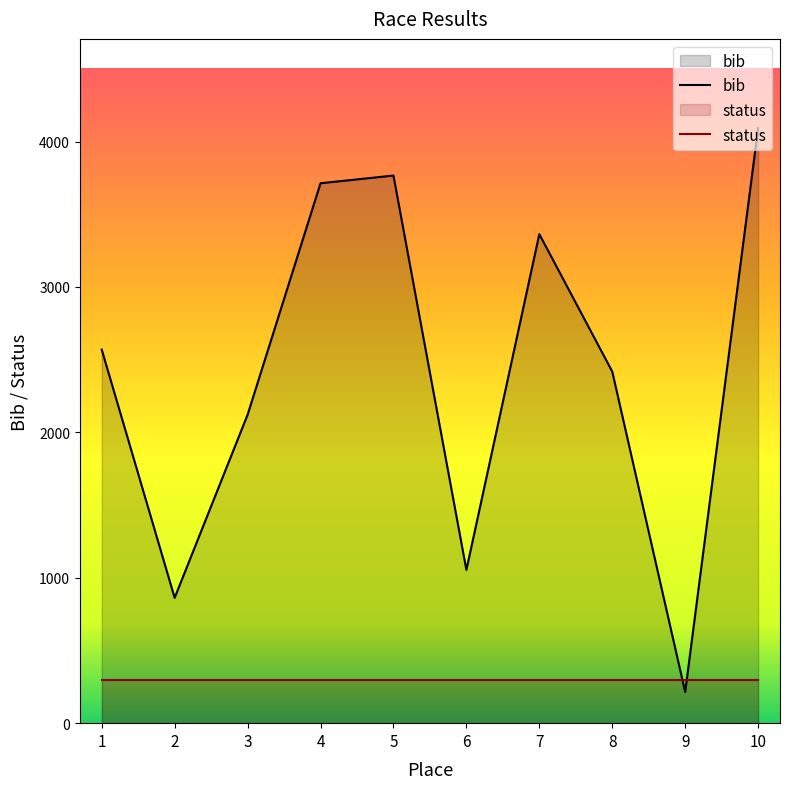

Does the chart display data point markers on the line(s)?

No